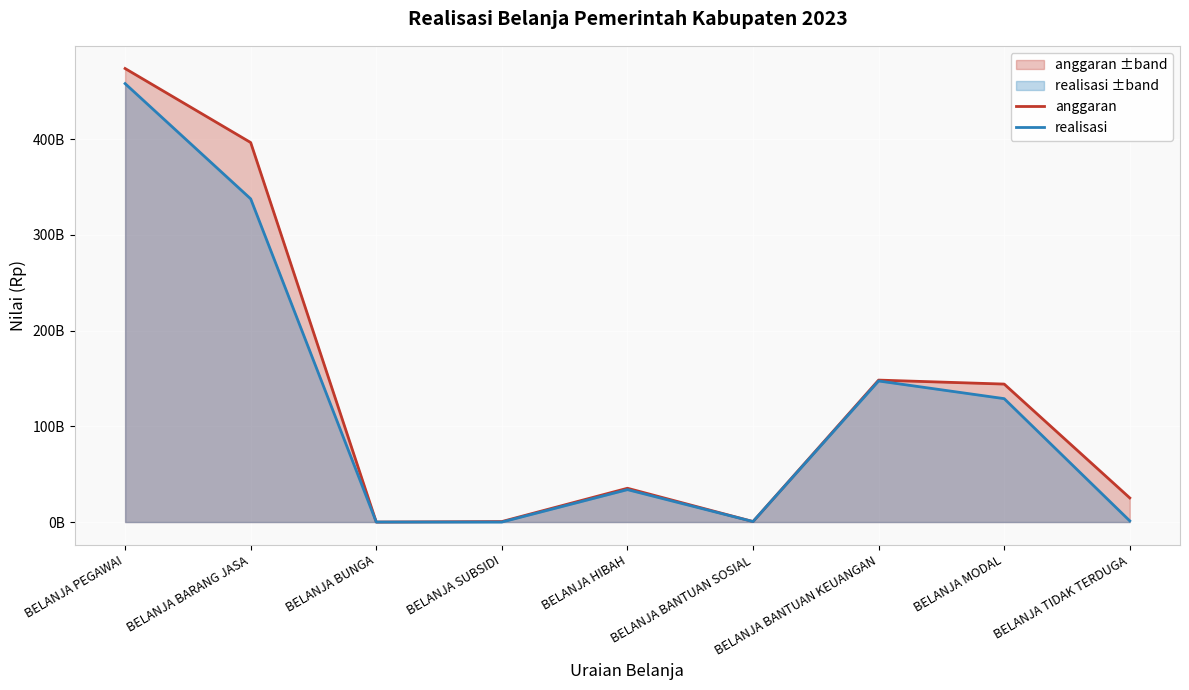

Which series has the widest spread of values?

anggaran